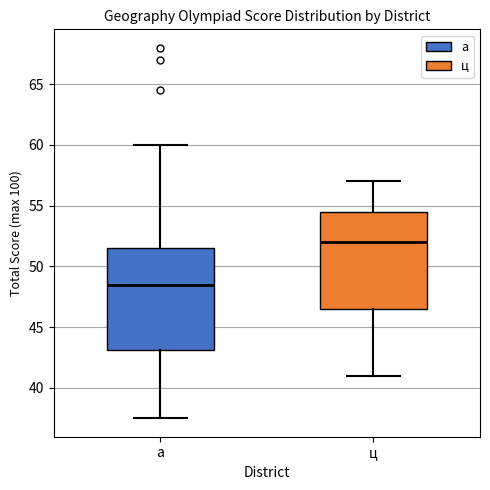

Where does the lower whisker of the box for а end on the y-axis? The values are not printed on the chart, so give them approximately, as read against the axis.

37.5